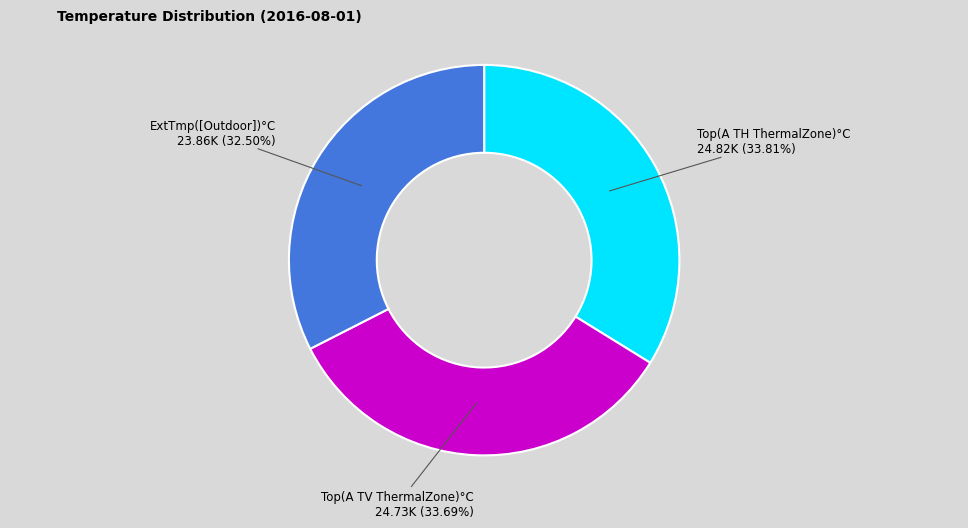

Does any single category account for the majority?

No